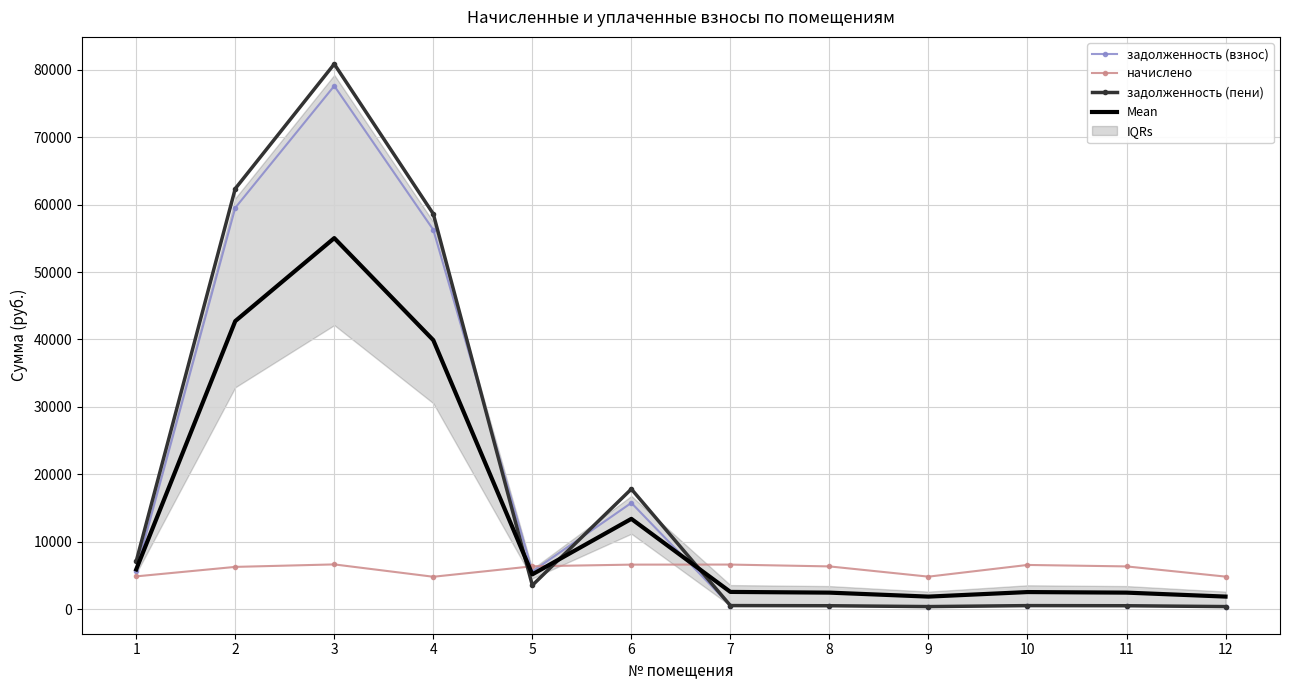

Count the number of categories in the chart.

12